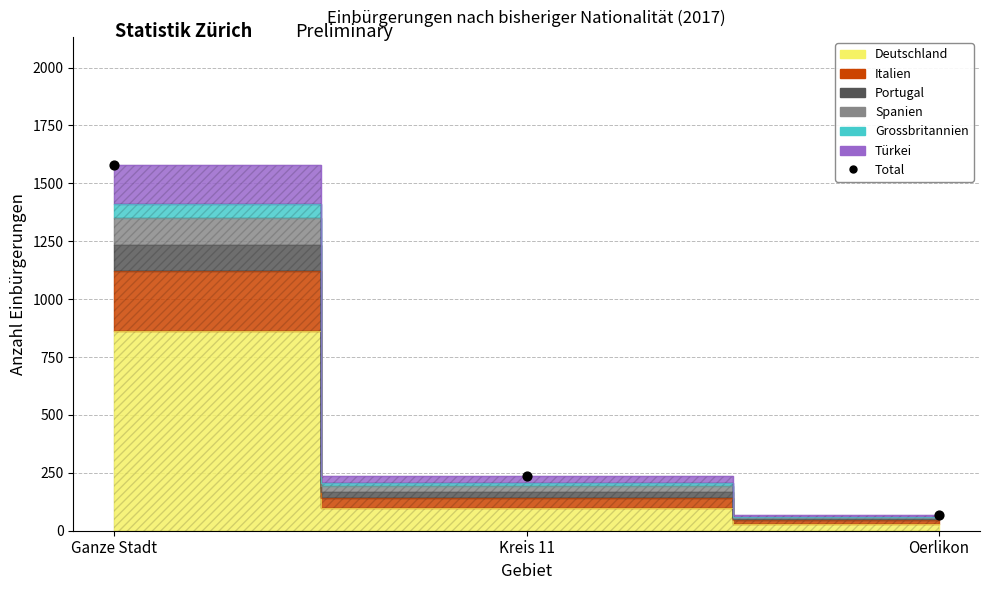

What is the average Y value?

628